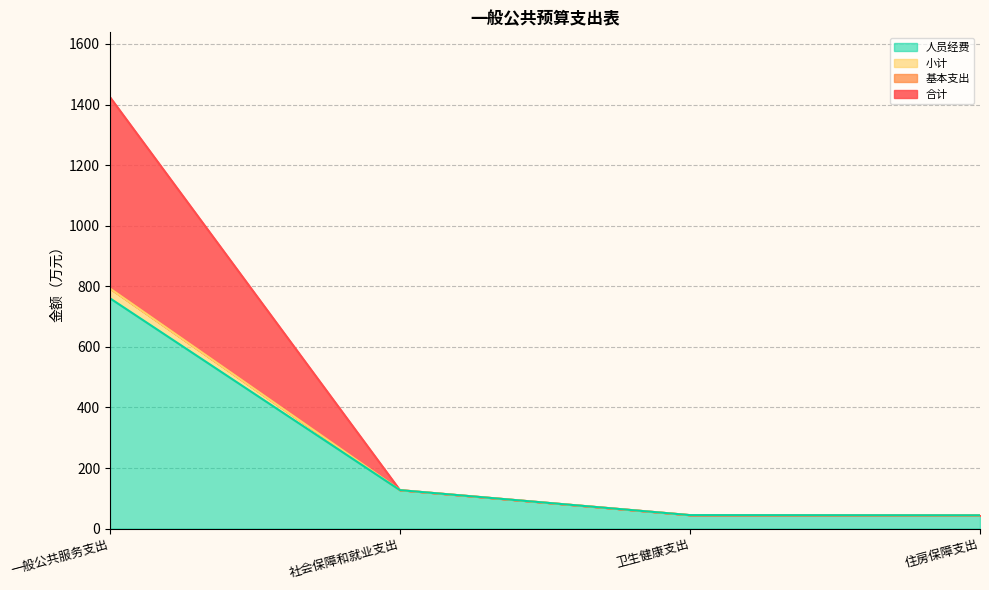

At how many categories does at least one series exceed 256?

1